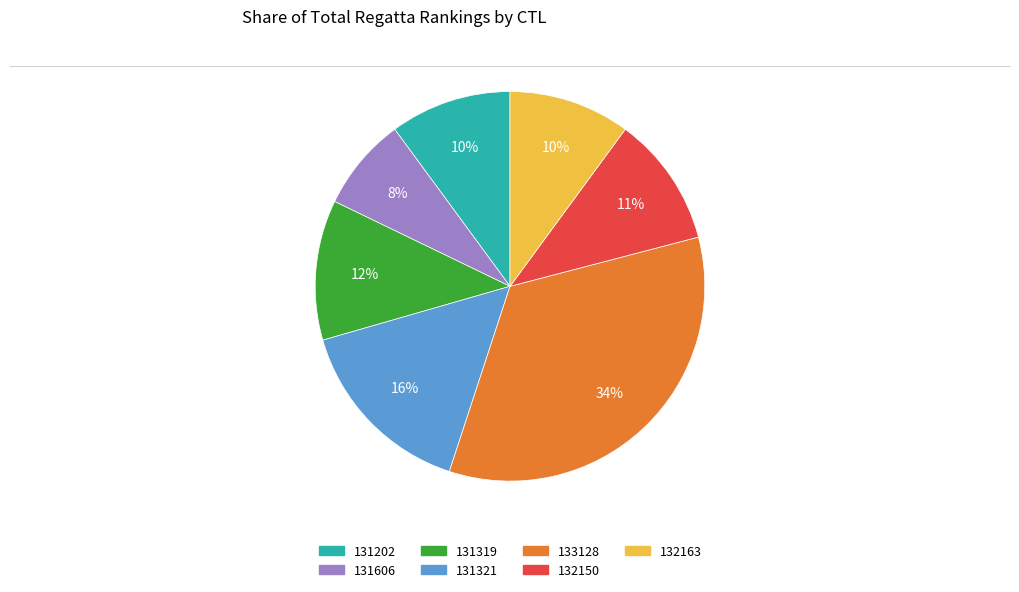

Which category has the biggest portion of the pie?

133128